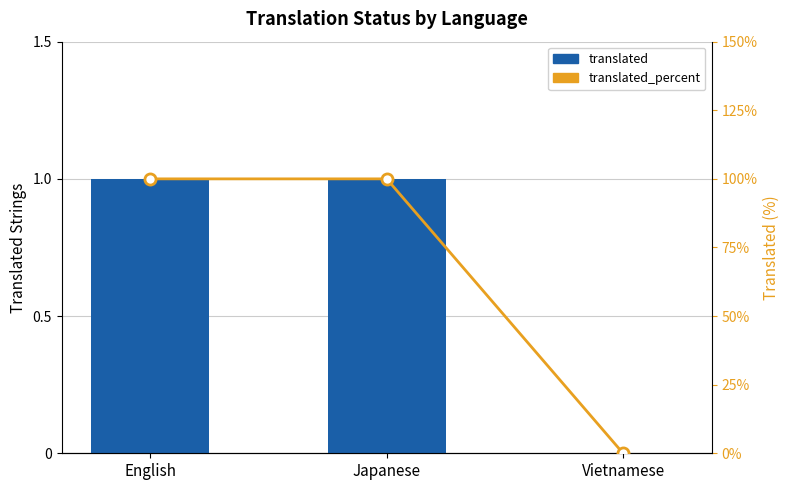

At which category does the chart reach its minimum across all series?

Vietnamese